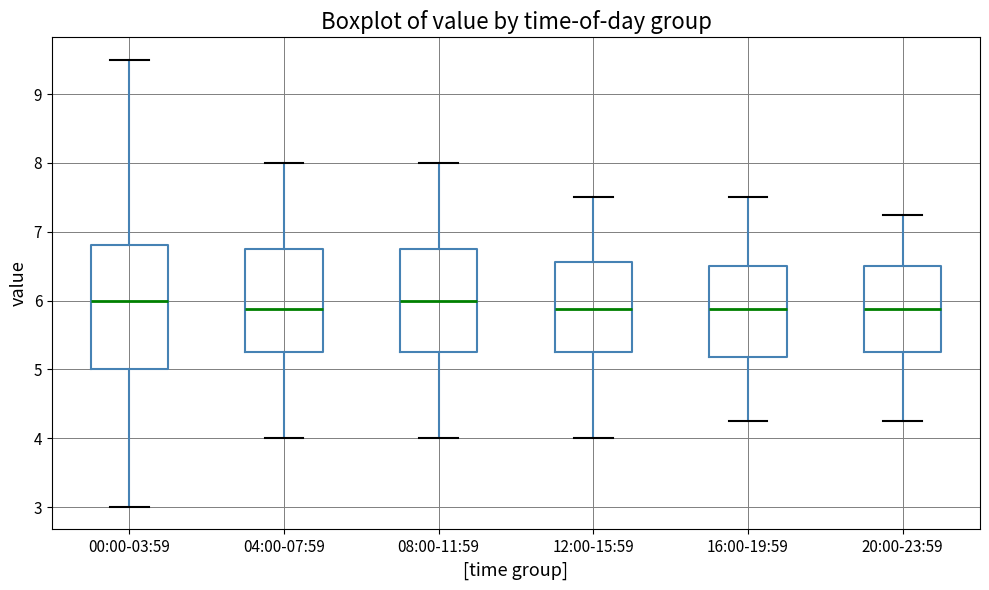

Reading left to right, transcribe this box plot: for each box, give where its median line is, the range the box spans, and where its two whiskers end, as read against the y-axis. The values are not printed on the chart, so give them approximately, as read against the axis.

00:00-03:59: median 6.0, box 5.0 to 6.8, whiskers 3.0 to 9.5
04:00-07:59: median 5.9, box 5.3 to 6.8, whiskers 4.0 to 8.0
08:00-11:59: median 6.0, box 5.3 to 6.8, whiskers 4.0 to 8.0
12:00-15:59: median 5.9, box 5.3 to 6.6, whiskers 4.0 to 7.5
16:00-19:59: median 5.9, box 5.2 to 6.5, whiskers 4.3 to 7.5
20:00-23:59: median 5.9, box 5.3 to 6.5, whiskers 4.3 to 7.3